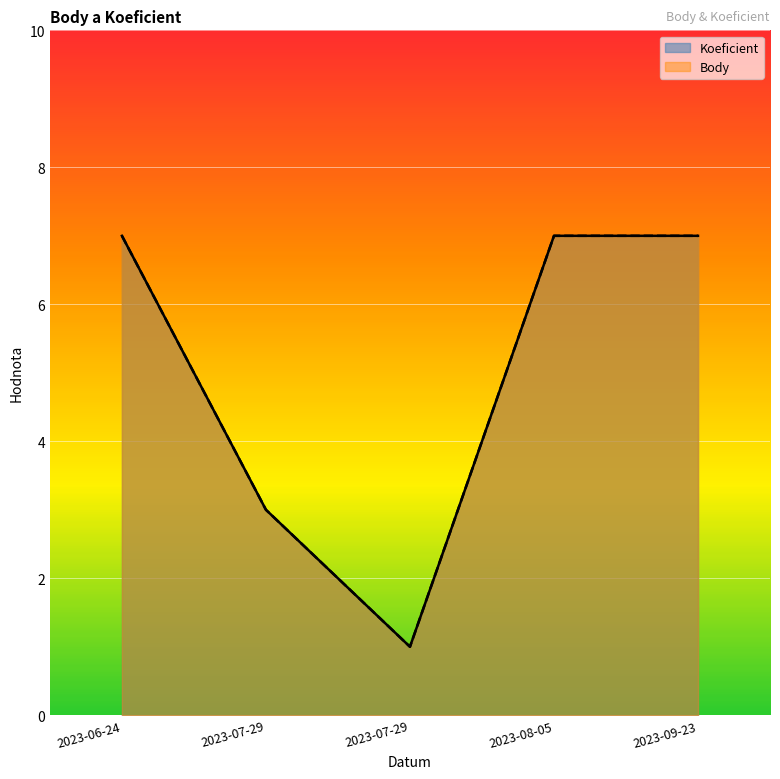

Reading left to right, extract all data points from this chart.

Koeficient: 2023-06-24=7	2023-07-29=3	2023-07-29=1	2023-08-05=7	2023-09-23=7
Body: 2023-06-24=7	2023-07-29=3	2023-07-29=1	2023-08-05=7	2023-09-23=7